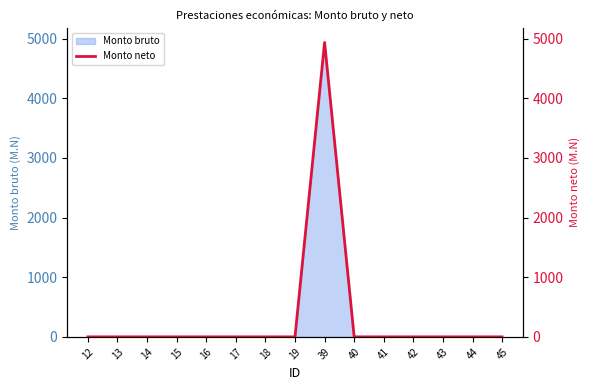

Which category has the lowest value across all series?

12